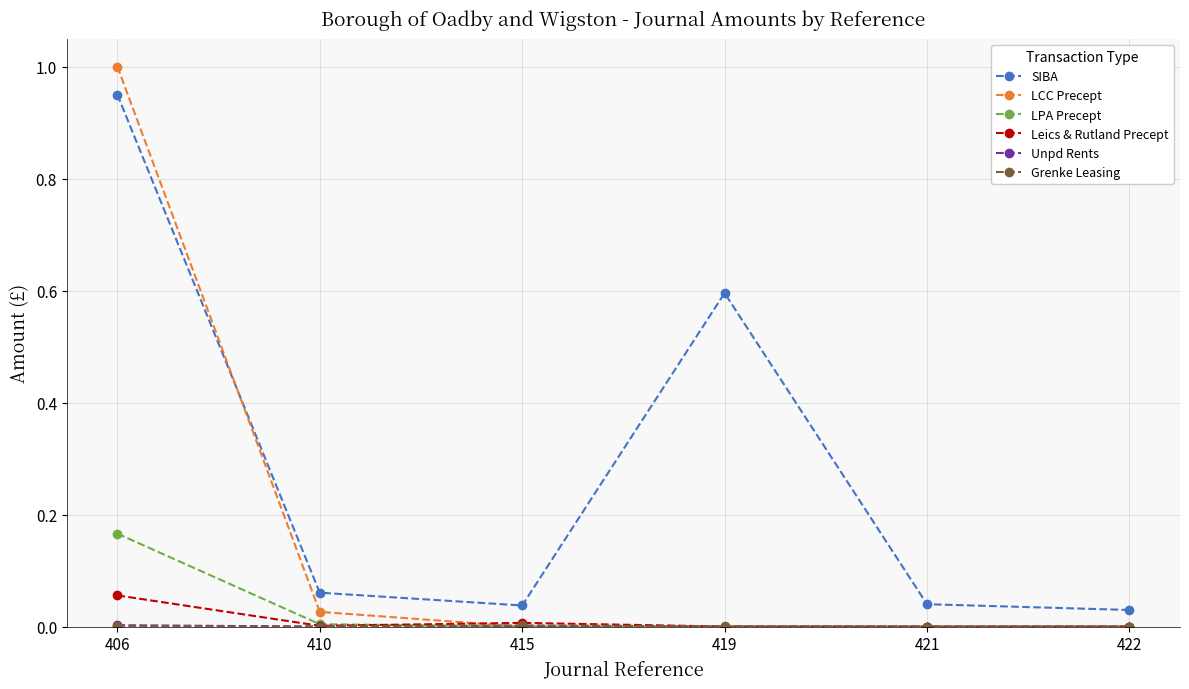

What is the maximum value shown in the chart?

1.0